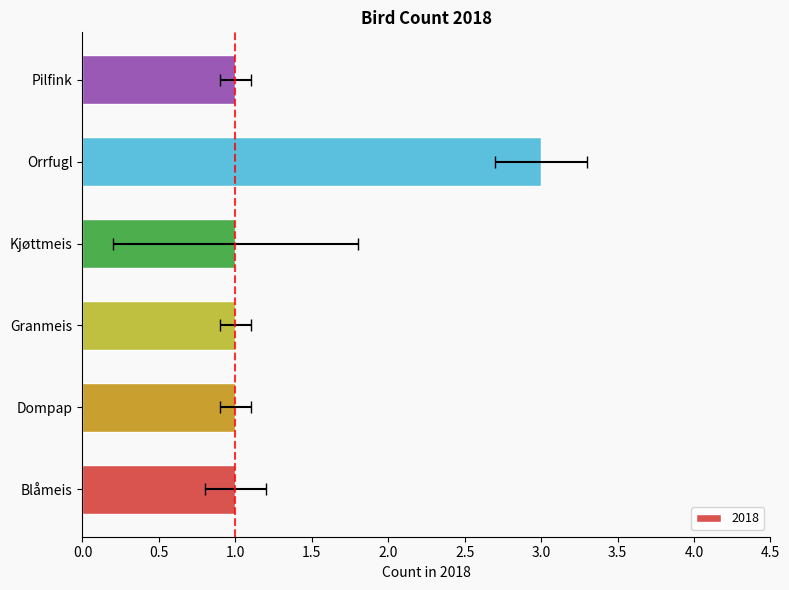

Is it true that the value at Pilfink is 2?

False